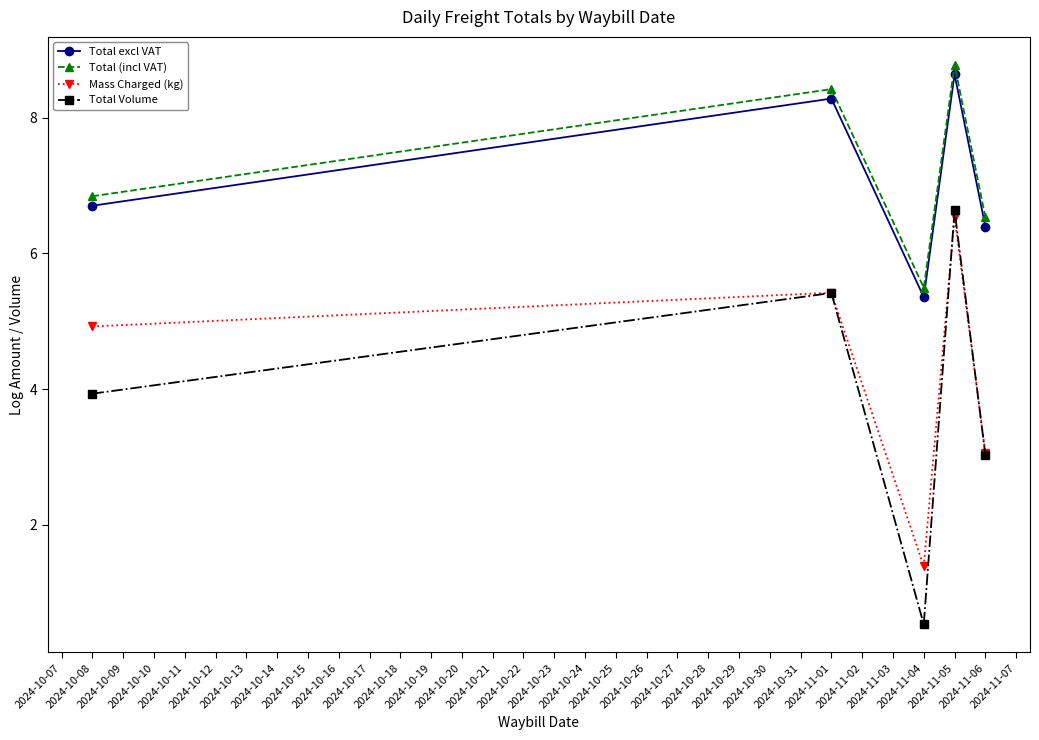

Where is Total Volume nearest to the value 3?

2024-11-06